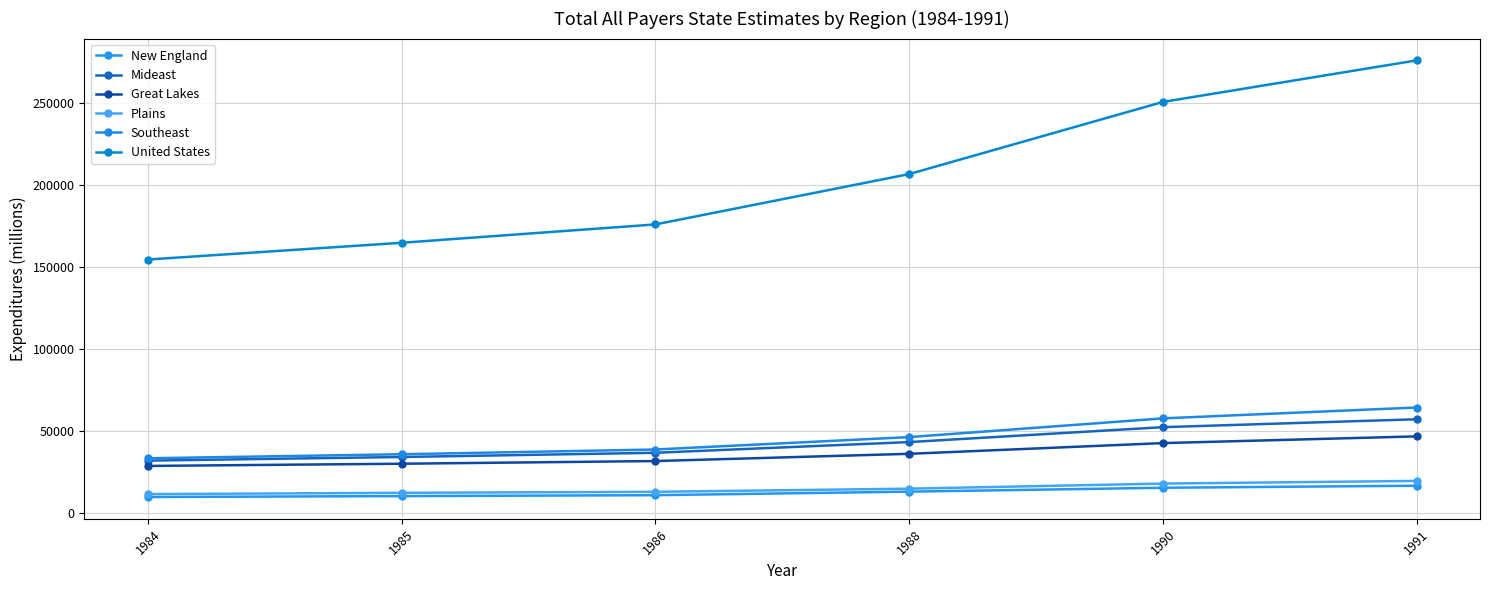

At 1991, list the series in order from largest to smallest.

United States, Southeast, Mideast, Great Lakes, Plains, New England